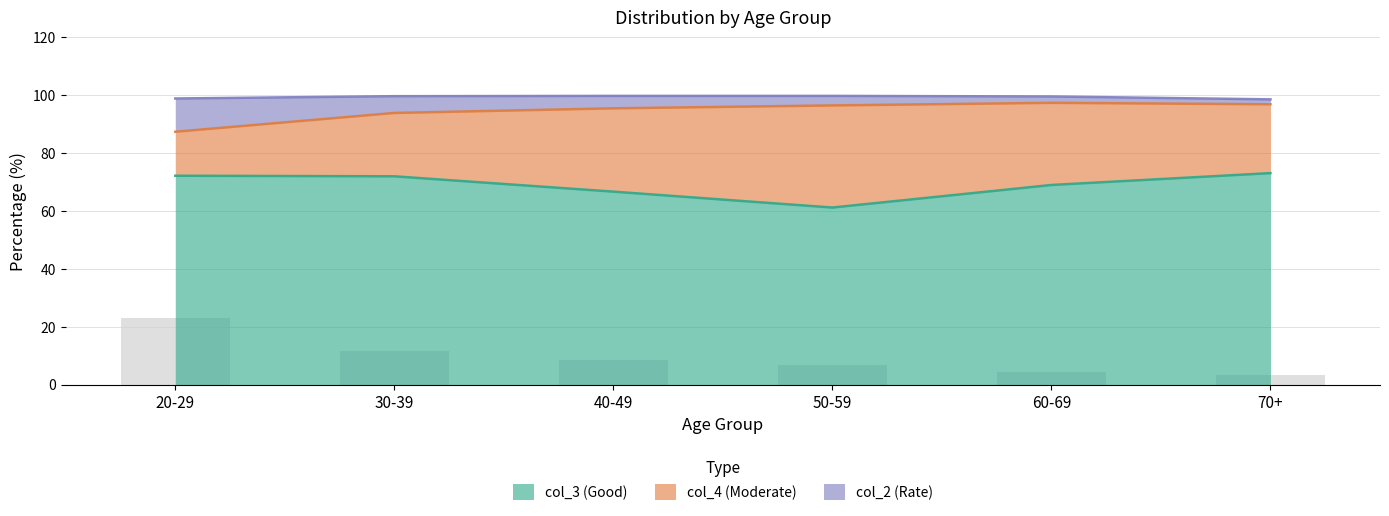

True or false: col_2 (Rate) has a value of 8.6 at 40-49.

True